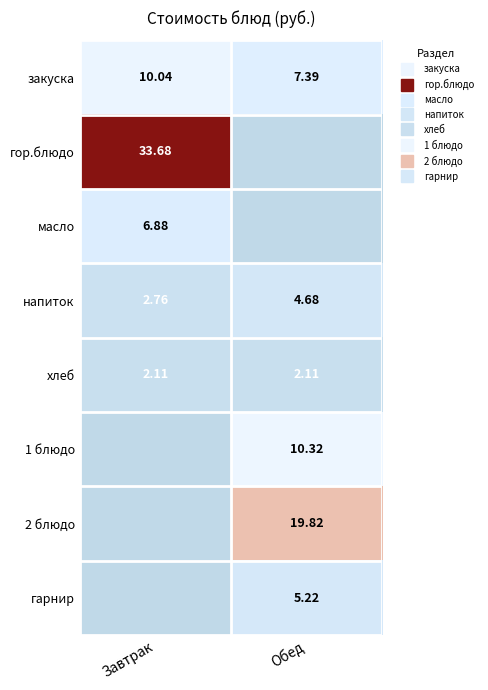

How many data points in напиток are less than 4?

1